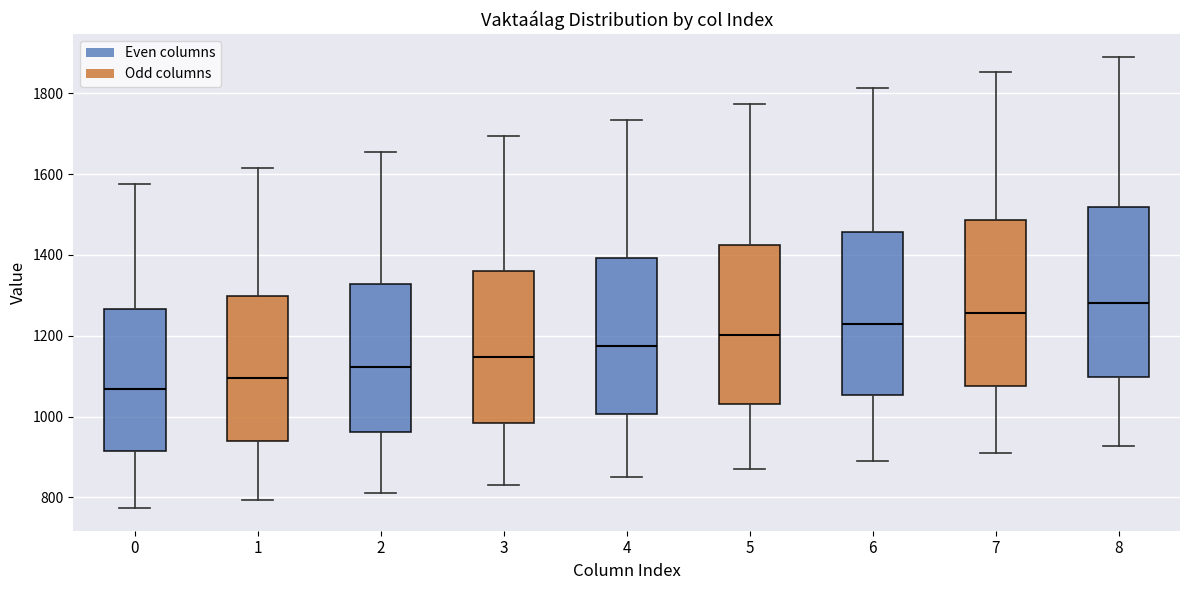

Reading left to right, read every box against the y-axis: the position of its median line, the range the box covers, and the ends of its whiskers. The values are not printed on the chart, so give them approximately, as read against the axis.

0: median 1060, box 920 to 1260, whiskers 780 to 1580
1: median 1100, box 940 to 1300, whiskers 800 to 1620
2: median 1120, box 960 to 1320, whiskers 820 to 1660
3: median 1140, box 980 to 1360, whiskers 840 to 1700
4: median 1180, box 1000 to 1400, whiskers 860 to 1740
5: median 1200, box 1040 to 1420, whiskers 880 to 1780
6: median 1220, box 1060 to 1460, whiskers 880 to 1820
7: median 1260, box 1080 to 1480, whiskers 900 to 1860
8: median 1280, box 1100 to 1520, whiskers 920 to 1900